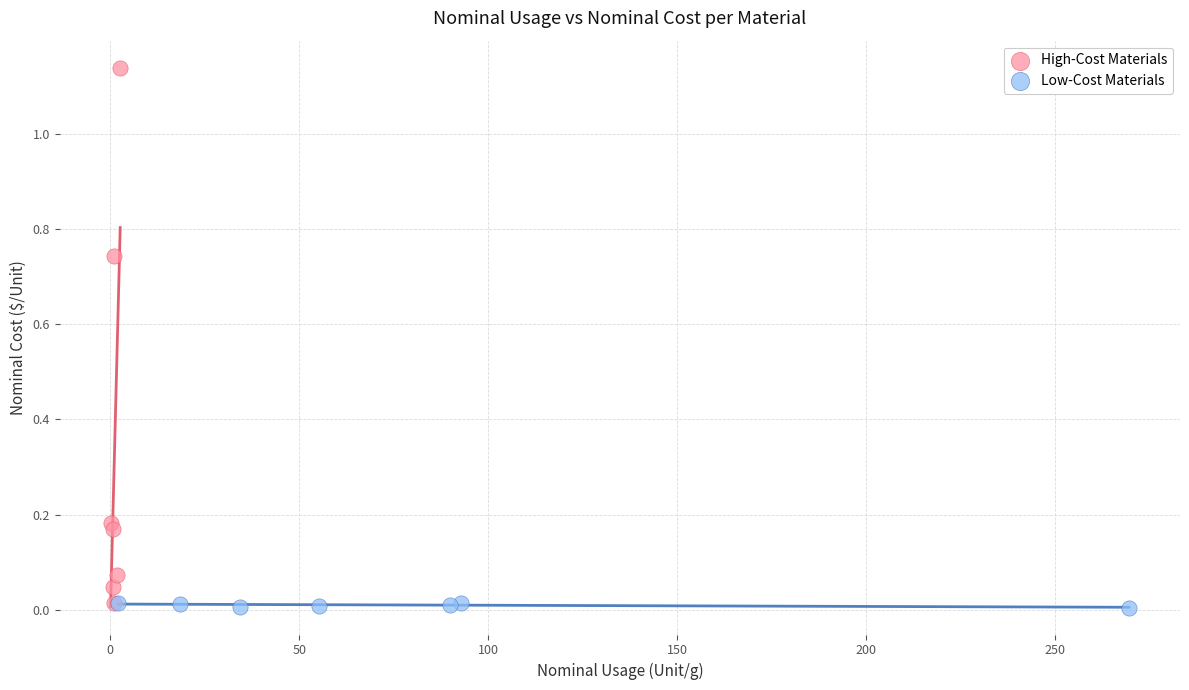

Which series has the widest spread of Y values?

High-Cost Materials